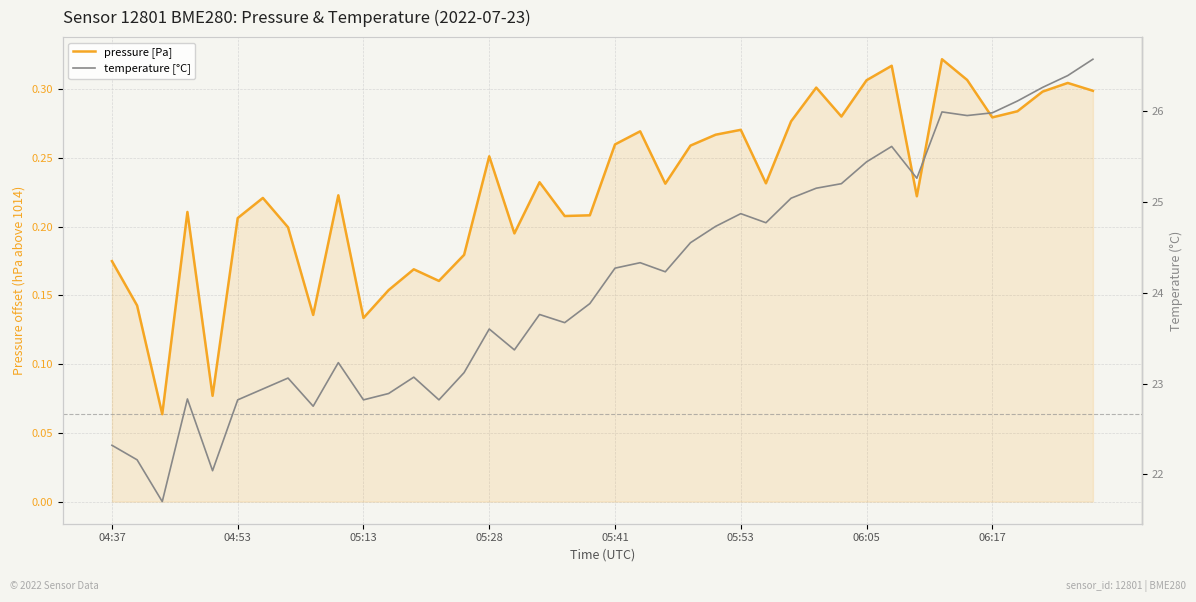

What is the average value of the temperature [°C] series?

24.1